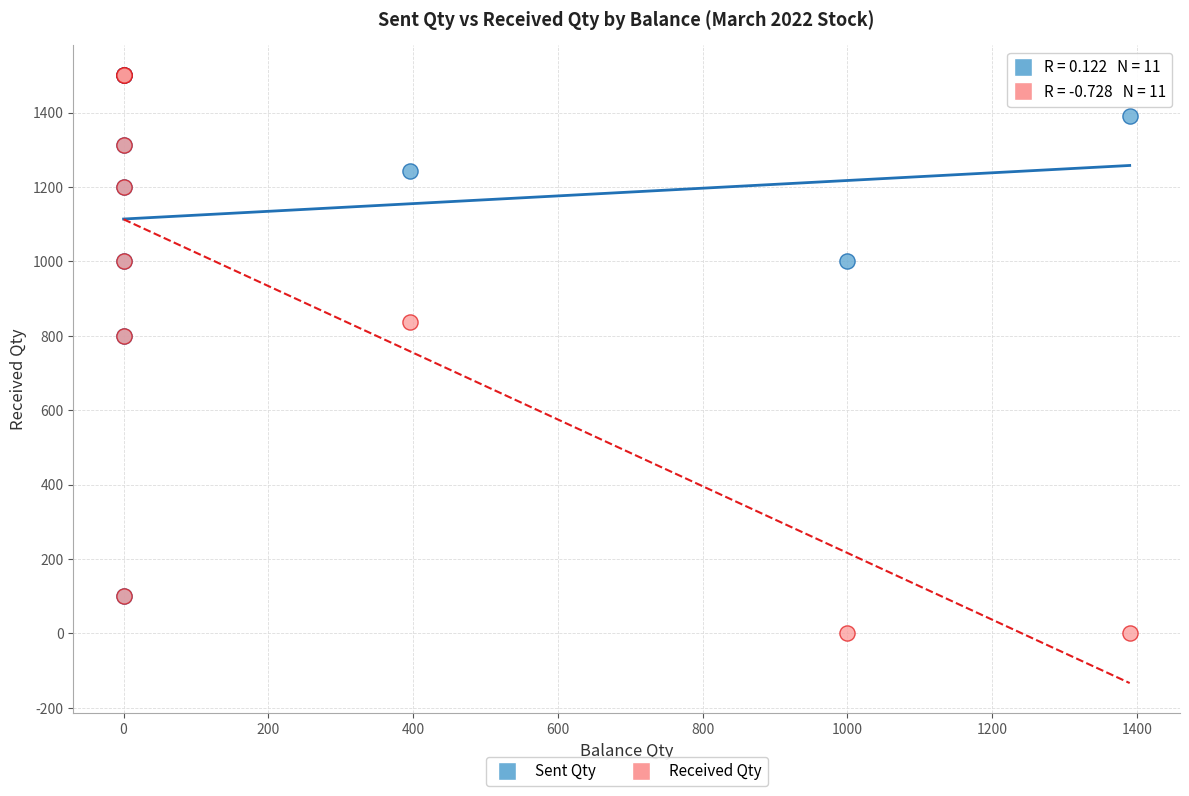

What are all the series names shown in the legend?

Sent Qty, Received Qty